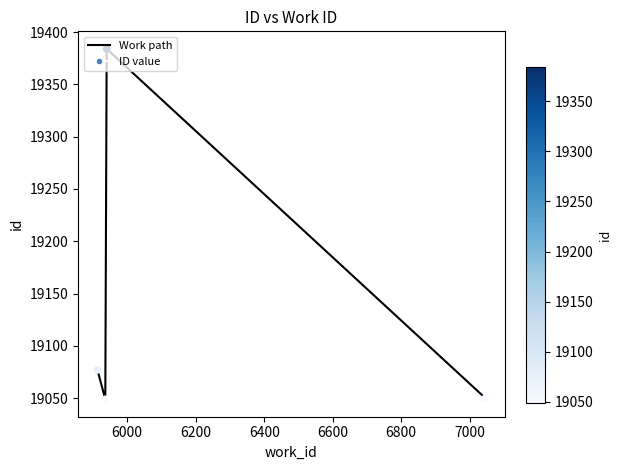

What is the greatest value displayed?

19384